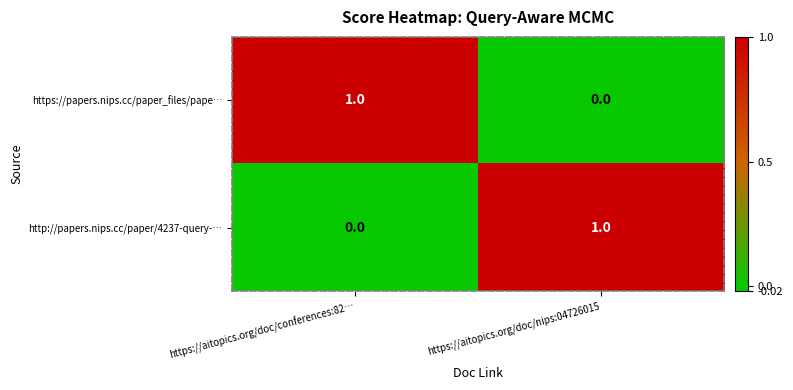

What is the spread (max minus min) of values at https://aitopics.org/doc/nips:04726015?

1